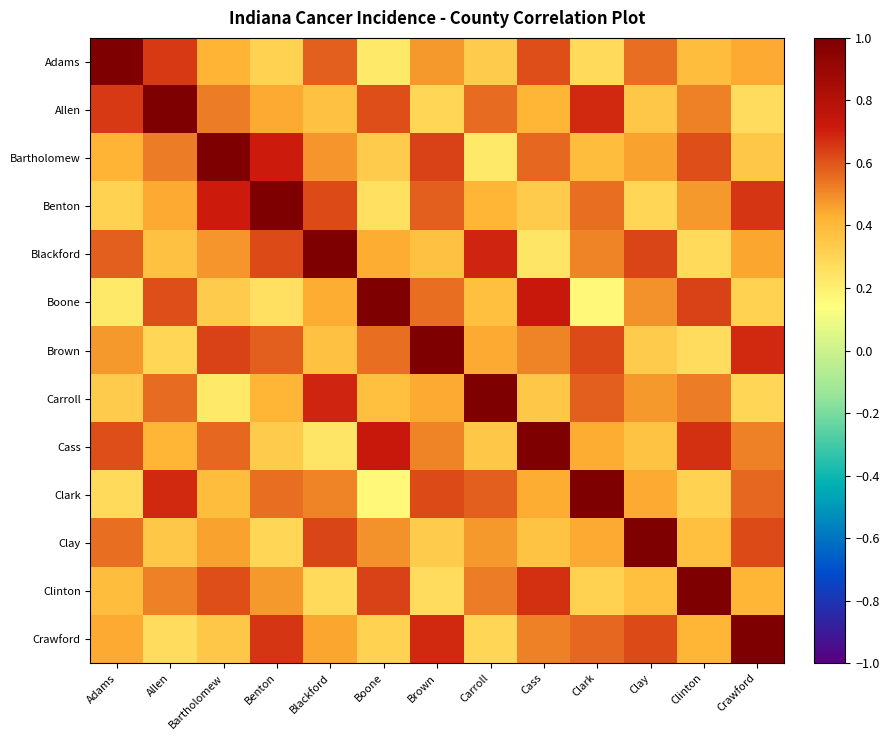

Reading left to right, transcribe all the data shown in this chart.

Adams: Adams=1.0	Allen=0.7	Bartholomew=0.4	Benton=0.3	Blackford=0.6	Boone=0.2	Brown=0.5	Carroll=0.3	Cass=0.6	Clark=0.3	Clay=0.6	Clinton=0.4	Crawford=0.4
Allen: Adams=0.7	Allen=1.0	Bartholomew=0.5	Benton=0.4	Blackford=0.4	Boone=0.6	Brown=0.3	Carroll=0.6	Cass=0.4	Clark=0.7	Clay=0.3	Clinton=0.5	Crawford=0.3
Bartholomew: Adams=0.4	Allen=0.5	Bartholomew=1.0	Benton=0.7	Blackford=0.5	Boone=0.3	Brown=0.6	Carroll=0.2	Cass=0.6	Clark=0.4	Clay=0.5	Clinton=0.6	Crawford=0.3
Benton: Adams=0.3	Allen=0.4	Bartholomew=0.7	Benton=1.0	Blackford=0.6	Boone=0.2	Brown=0.6	Carroll=0.4	Cass=0.3	Clark=0.6	Clay=0.3	Clinton=0.5	Crawford=0.7
Blackford: Adams=0.6	Allen=0.4	Bartholomew=0.5	Benton=0.6	Blackford=1.0	Boone=0.4	Brown=0.4	Carroll=0.7	Cass=0.2	Clark=0.5	Clay=0.6	Clinton=0.3	Crawford=0.5
Boone: Adams=0.2	Allen=0.6	Bartholomew=0.3	Benton=0.2	Blackford=0.4	Boone=1.0	Brown=0.6	Carroll=0.4	Cass=0.7	Clark=0.2	Clay=0.5	Clinton=0.6	Crawford=0.3
Brown: Adams=0.5	Allen=0.3	Bartholomew=0.6	Benton=0.6	Blackford=0.4	Boone=0.6	Brown=1.0	Carroll=0.4	Cass=0.5	Clark=0.6	Clay=0.3	Clinton=0.3	Crawford=0.7
Carroll: Adams=0.3	Allen=0.6	Bartholomew=0.2	Benton=0.4	Blackford=0.7	Boone=0.4	Brown=0.4	Carroll=1.0	Cass=0.3	Clark=0.6	Clay=0.5	Clinton=0.5	Crawford=0.3
Cass: Adams=0.6	Allen=0.4	Bartholomew=0.6	Benton=0.3	Blackford=0.2	Boone=0.7	Brown=0.5	Carroll=0.3	Cass=1.0	Clark=0.4	Clay=0.4	Clinton=0.7	Crawford=0.5
Clark: Adams=0.3	Allen=0.7	Bartholomew=0.4	Benton=0.6	Blackford=0.5	Boone=0.2	Brown=0.6	Carroll=0.6	Cass=0.4	Clark=1.0	Clay=0.4	Clinton=0.3	Crawford=0.6
Clay: Adams=0.6	Allen=0.3	Bartholomew=0.5	Benton=0.3	Blackford=0.6	Boone=0.5	Brown=0.3	Carroll=0.5	Cass=0.4	Clark=0.4	Clay=1.0	Clinton=0.4	Crawford=0.6
Clinton: Adams=0.4	Allen=0.5	Bartholomew=0.6	Benton=0.5	Blackford=0.3	Boone=0.6	Brown=0.3	Carroll=0.5	Cass=0.7	Clark=0.3	Clay=0.4	Clinton=1.0	Crawford=0.4
Crawford: Adams=0.4	Allen=0.3	Bartholomew=0.3	Benton=0.7	Blackford=0.5	Boone=0.3	Brown=0.7	Carroll=0.3	Cass=0.5	Clark=0.6	Clay=0.6	Clinton=0.4	Crawford=1.0